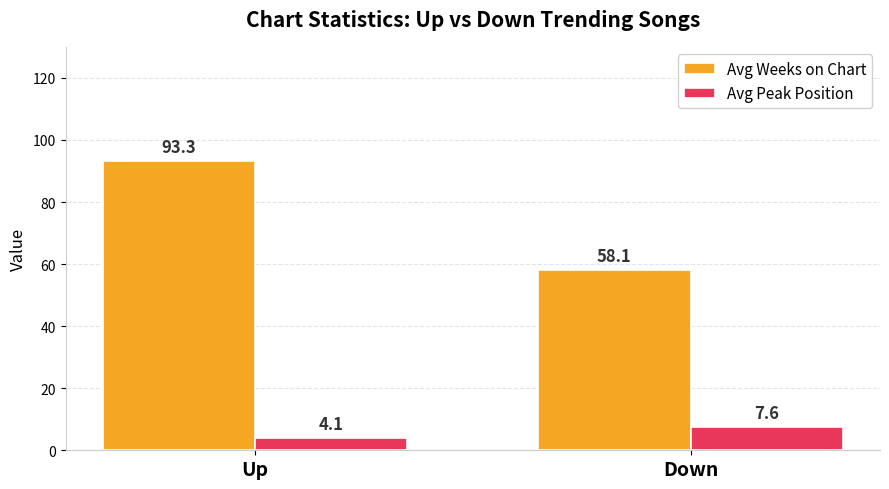

What is the label of the 2nd bar from the right?

Up